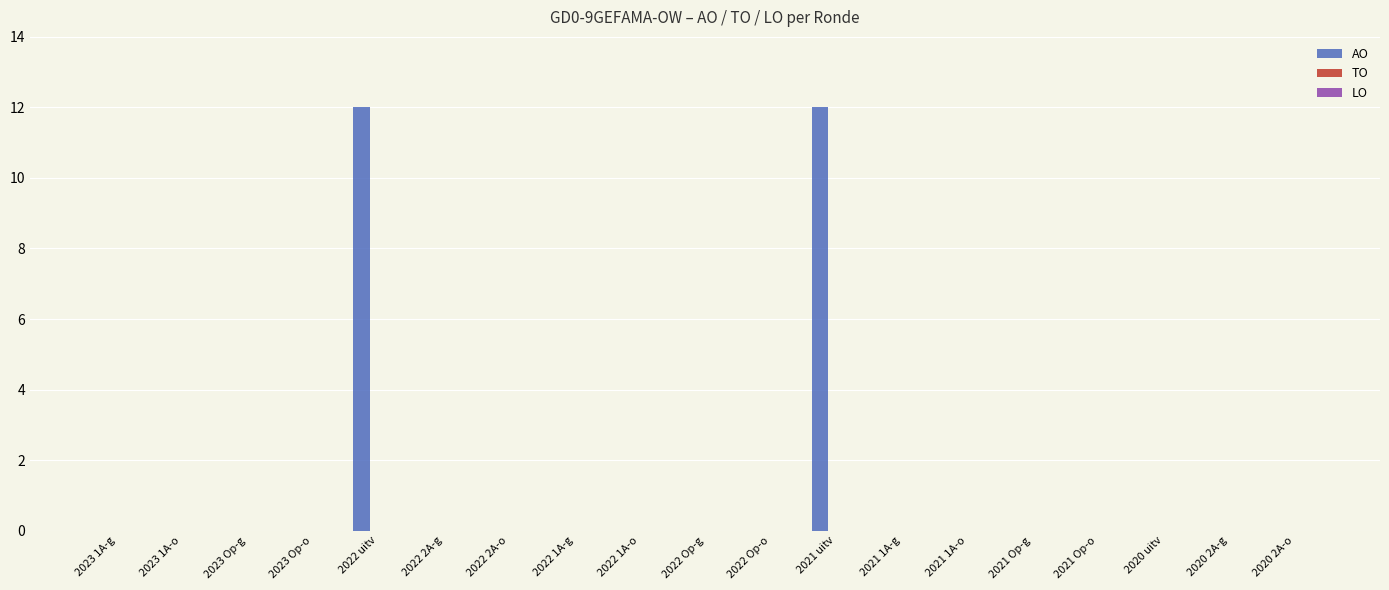

The chart shows a value of 4 at 2023 Op-o. True or false?

False